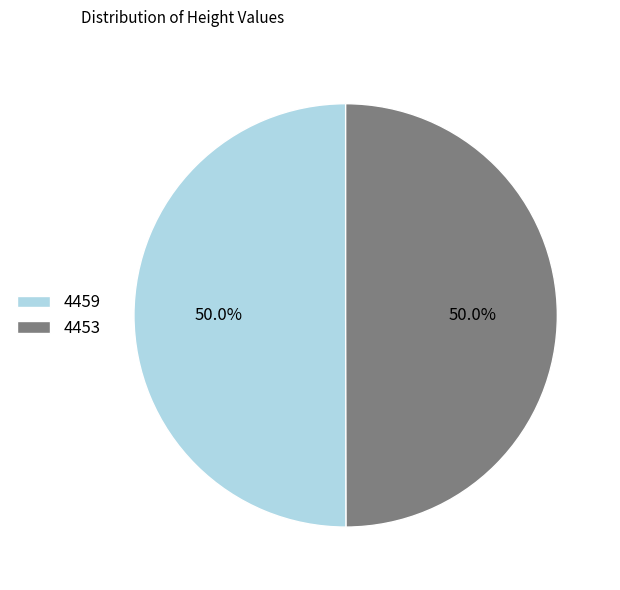

Combined, do 4459 and 4453 account for over 50%?

Yes